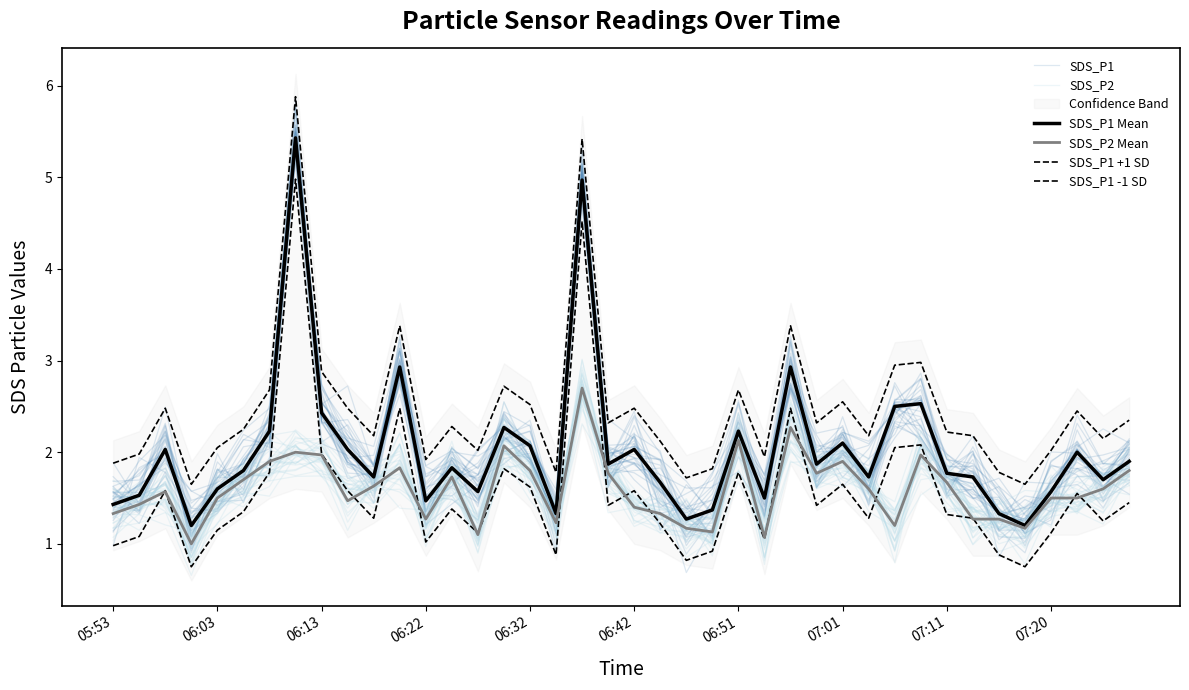

True or false: SDS_P1 -1 SD and SDS_P1 intersect in this chart.

False